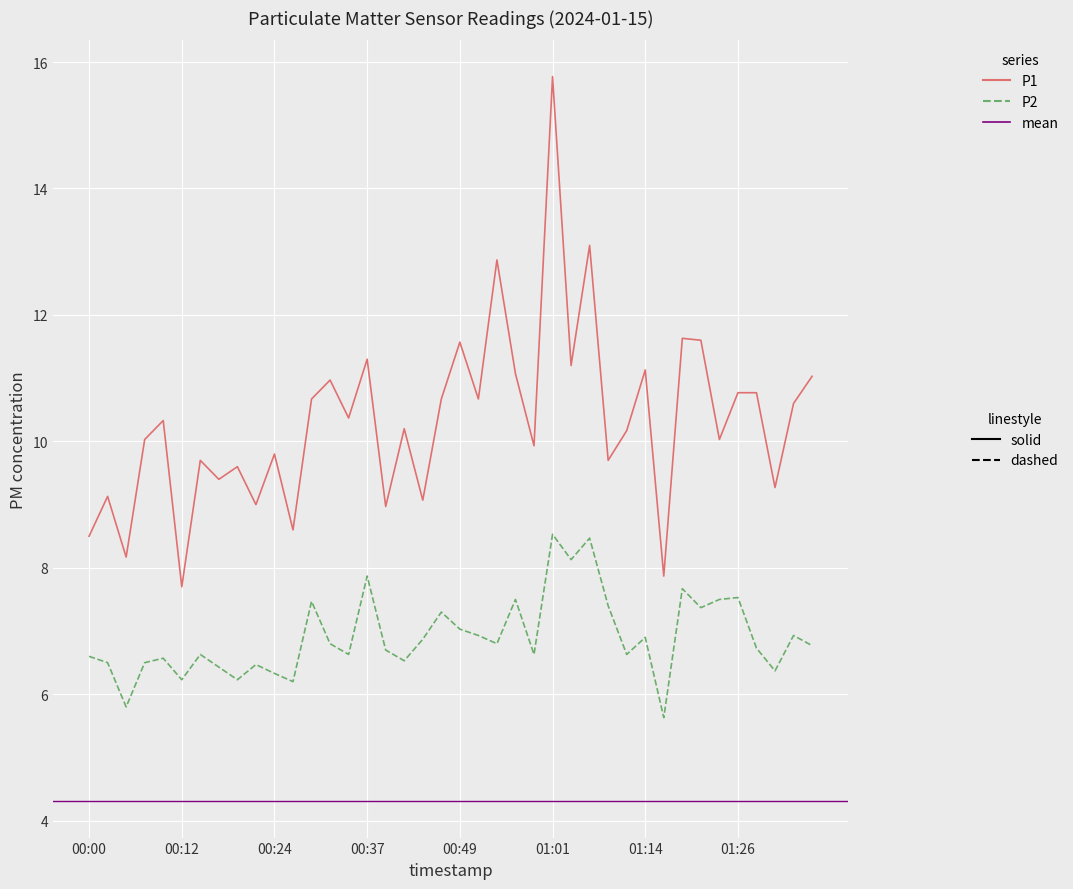

Is the value of P1 at 00:10 greater than the value of P2 at 00:24?

Yes